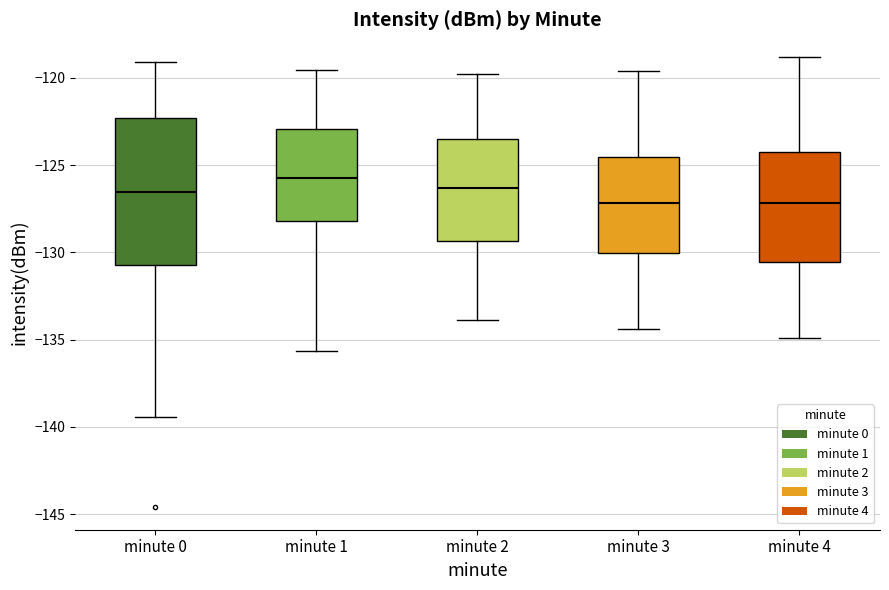

Which box has the highest median line?

minute 1